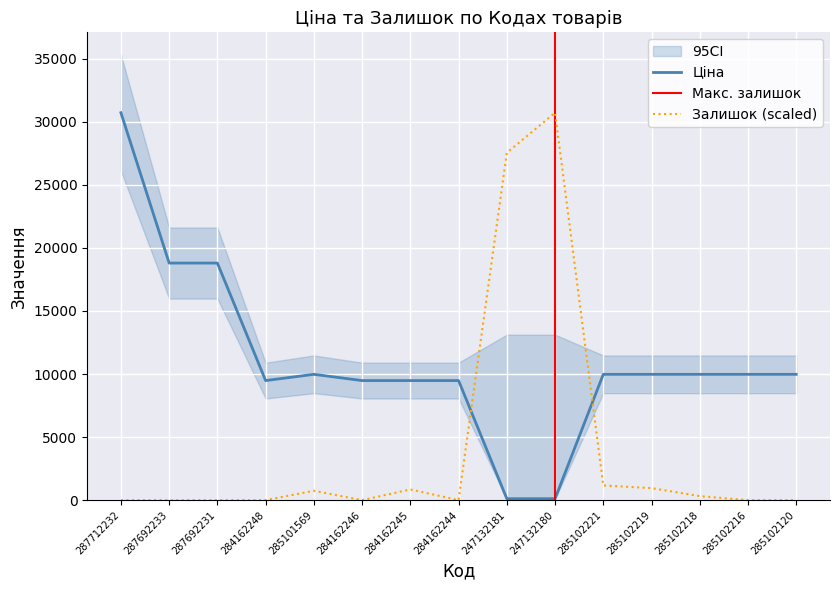

What is the maximum value for Ціна?

30717.1